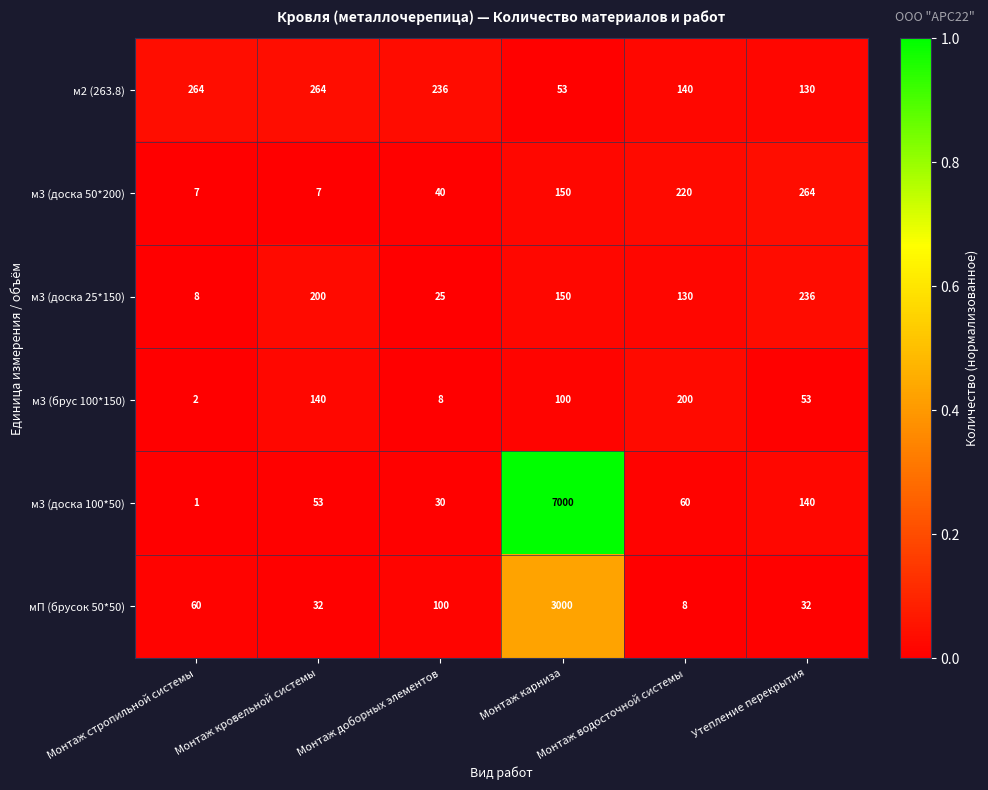

What is the difference between the maximum and minimum values in the мП (брусок 50*50) series?

2992